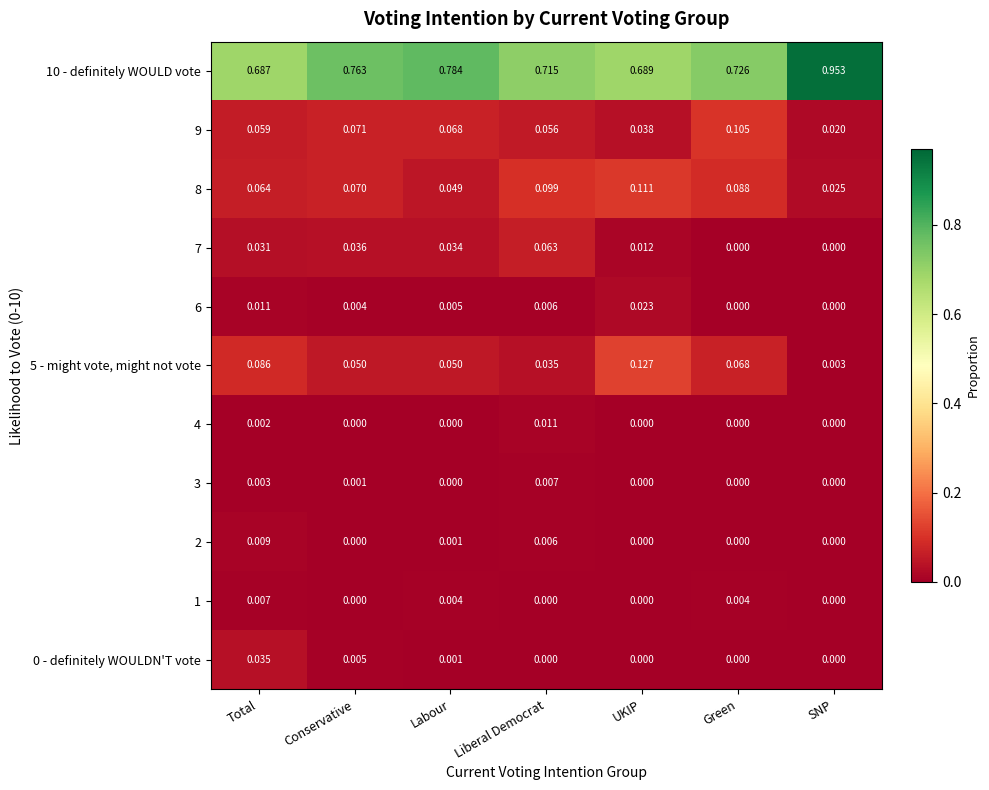

List the labels in order of 9 value, largest first.

Green, Conservative, Labour, Total, Liberal Democrat, UKIP, SNP